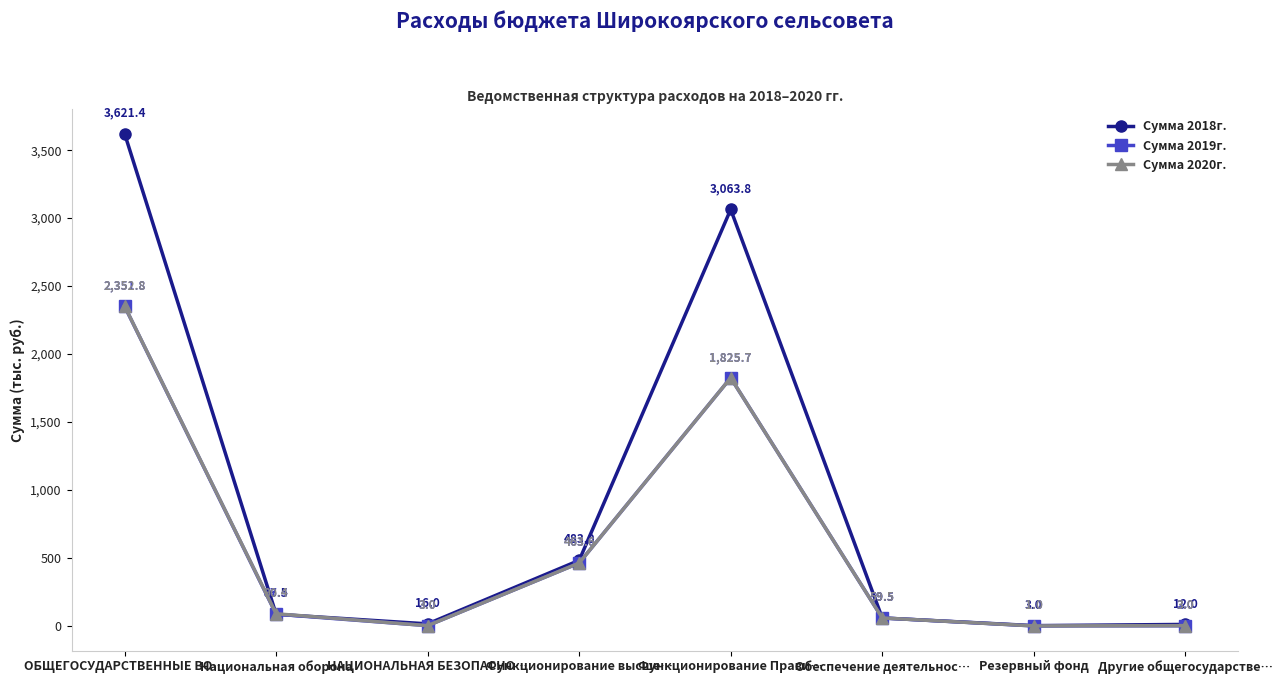

At which category does Сумма 2019г. reach its first local peak?

Функционирование Прави…